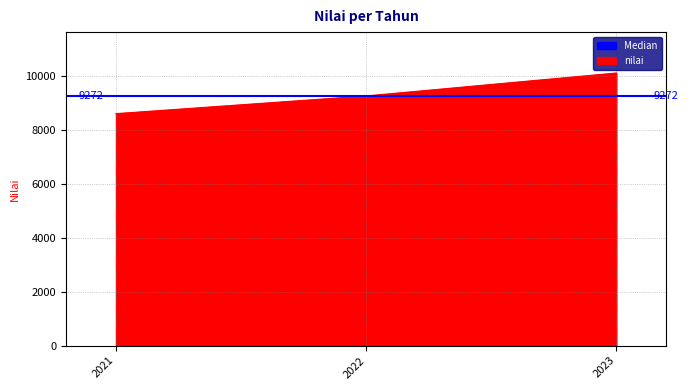

At which category does the chart reach its minimum across all series?

2021